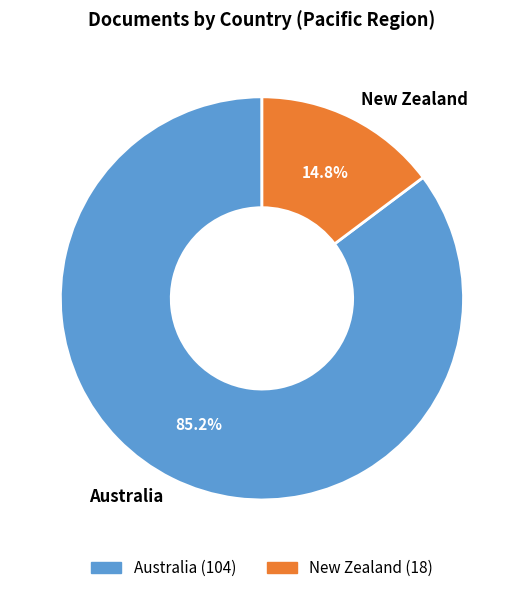

Count the number of slices in the pie.

2